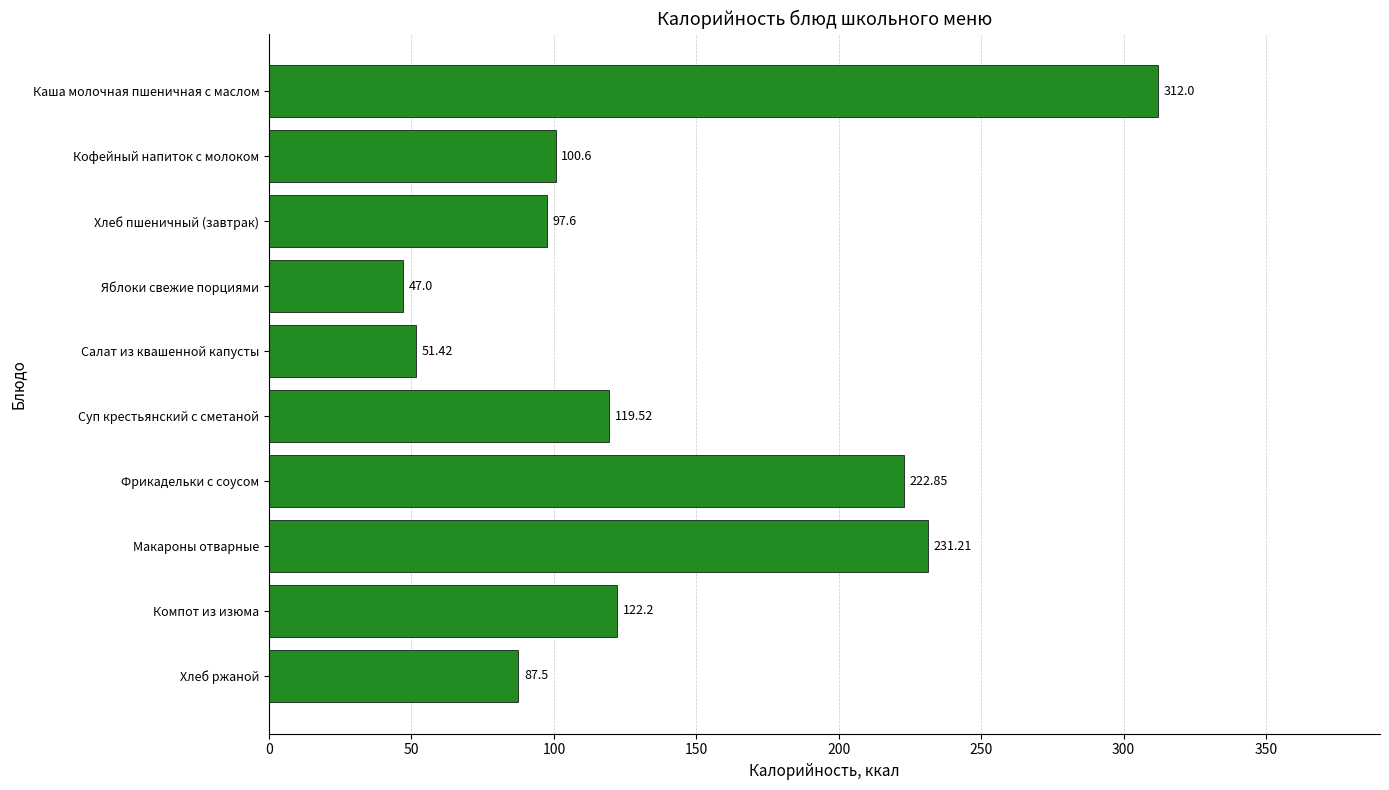

What is the label of the 5th bar from the top?

Салат из квашенной капусты